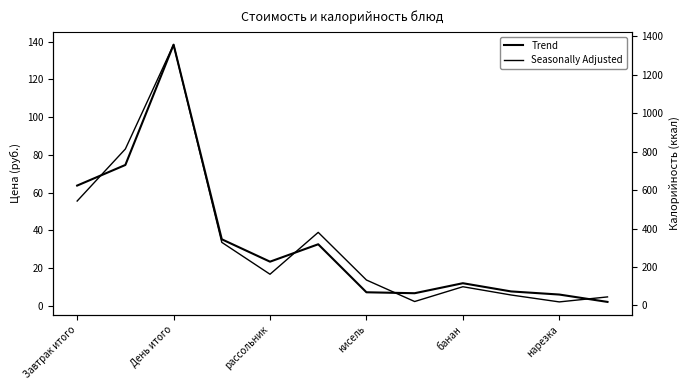

In Seasonally Adjusted, how many points are lower than both neighbors (excluding endpoints)?

3